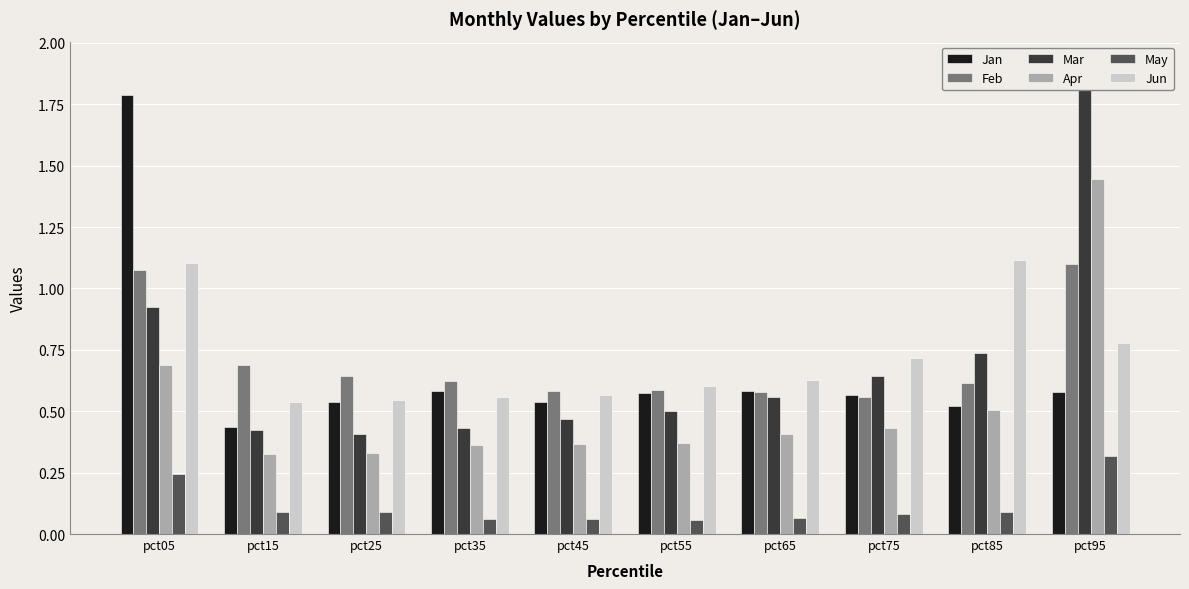

What is the spread (max minus min) of values at pct45?

0.5